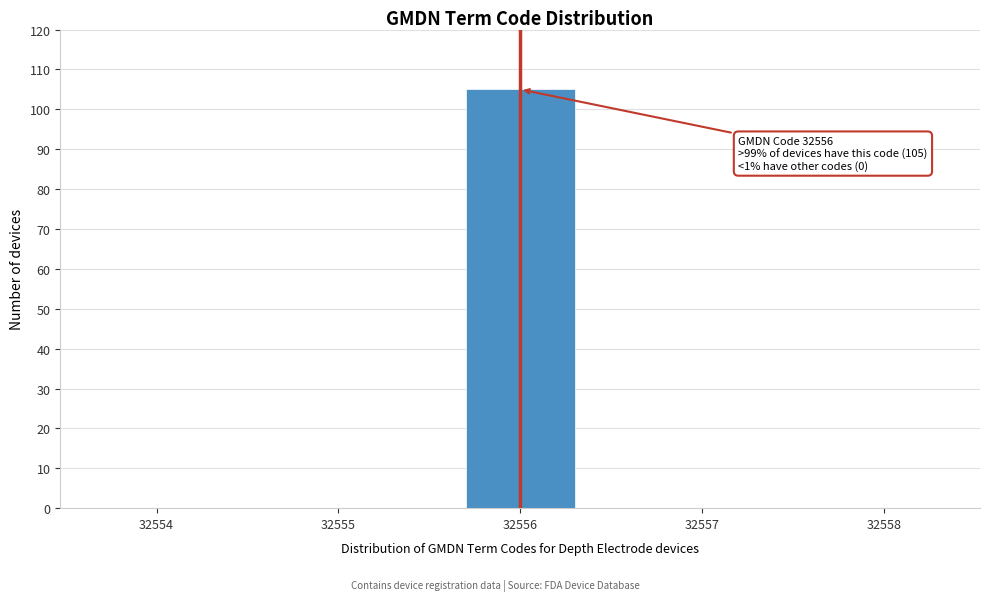

Reading left to right, transcribe all the data shown in this chart.

32554=0	32555=0	32556=105	32557=0	32558=0